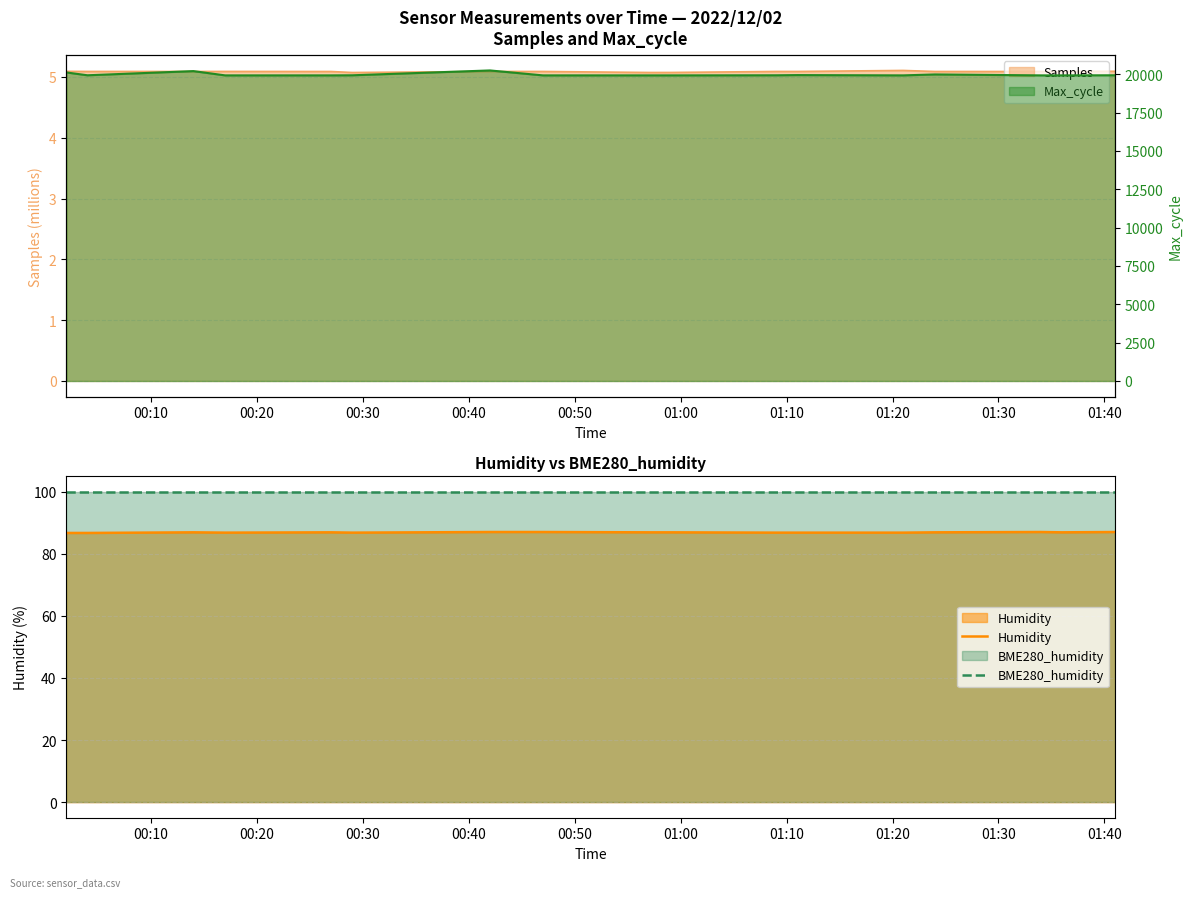

True or false: Humidity and BME280_humidity intersect in this chart.

False